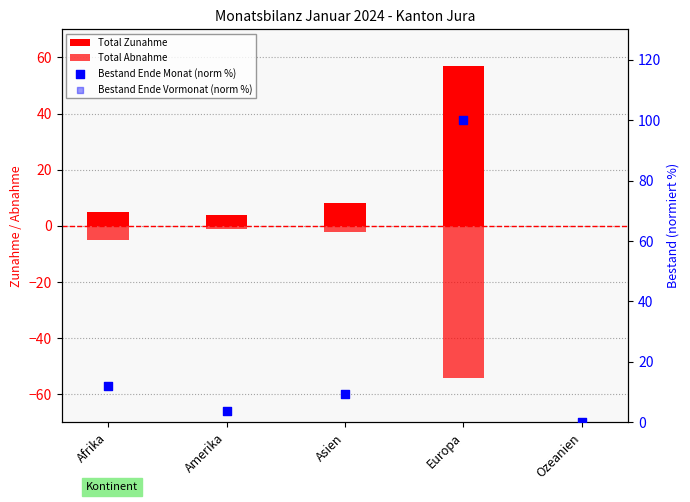

Is the value of Bestand Ende Monat (norm %) at Asien greater than the value of Total Abnahme at Afrika?

Yes